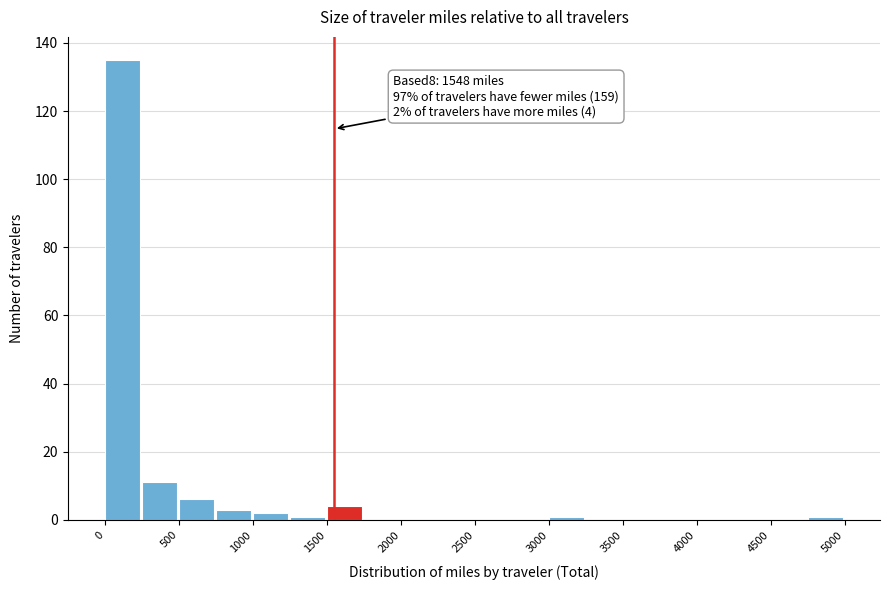

Over which range of the x-axis is the bar tallest?

0 to 250